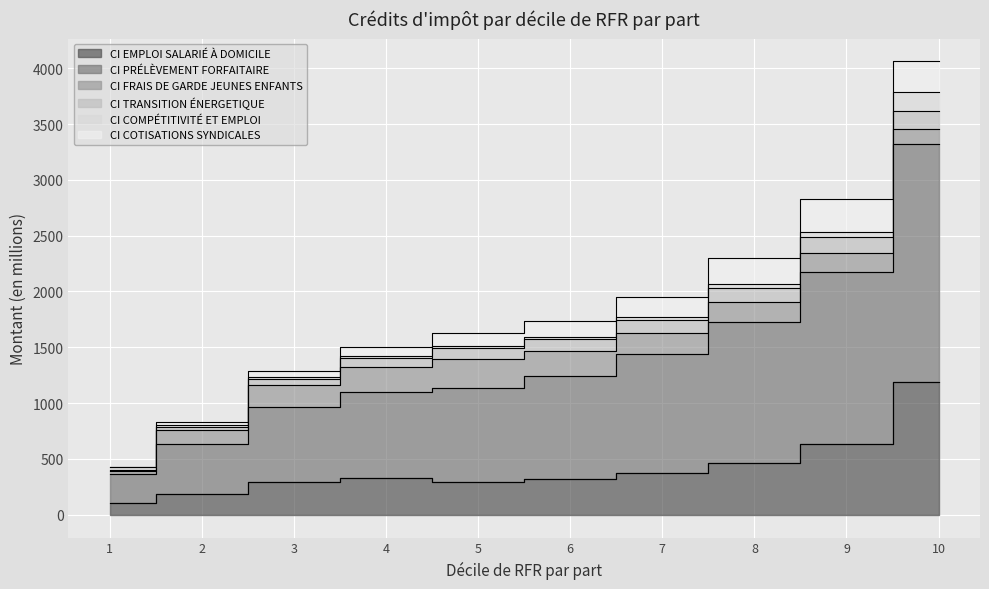

True or false: CI PRÉLÈVEMENT FORFAITAIRE has a value of 840.1 at 5.

True